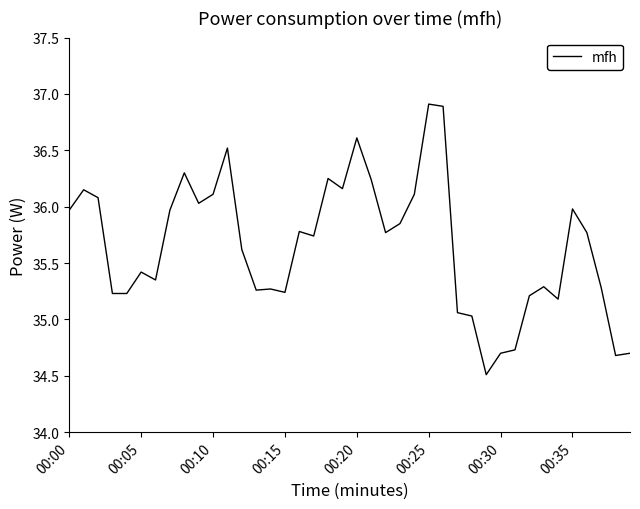

True or false: there are more than 0 points higher than both neighbors.

True